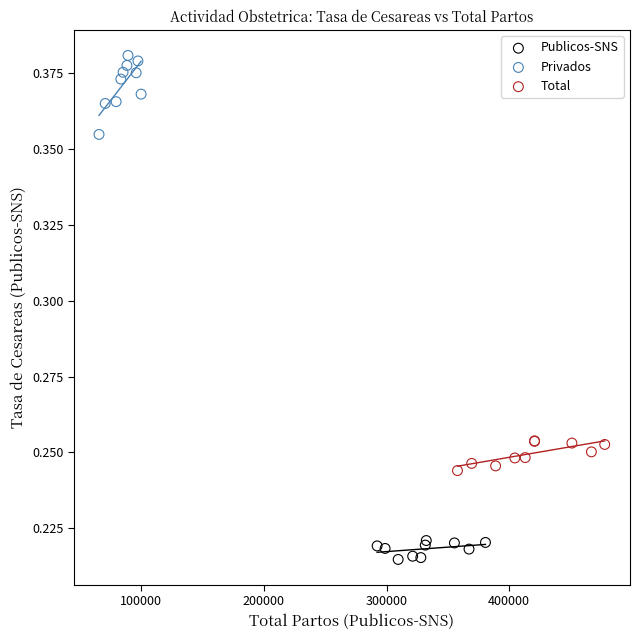

Which series has the widest spread of Y values?

Privados